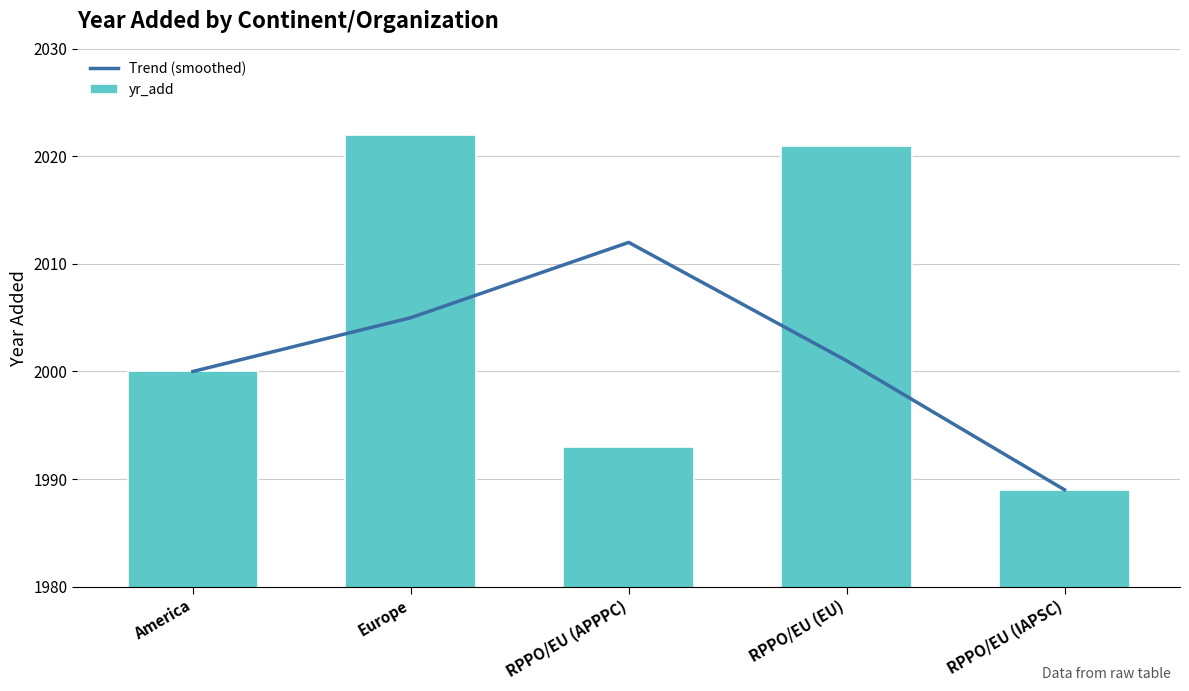

The value of Trend (smoothed) at RPPO/EU (EU) is 2001.0. True or false?

True